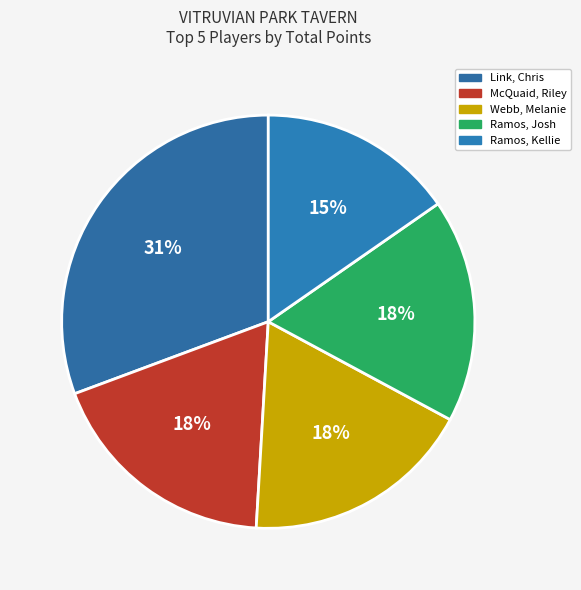

How much of the chart is everything except Webb, Melanie?

81.9%